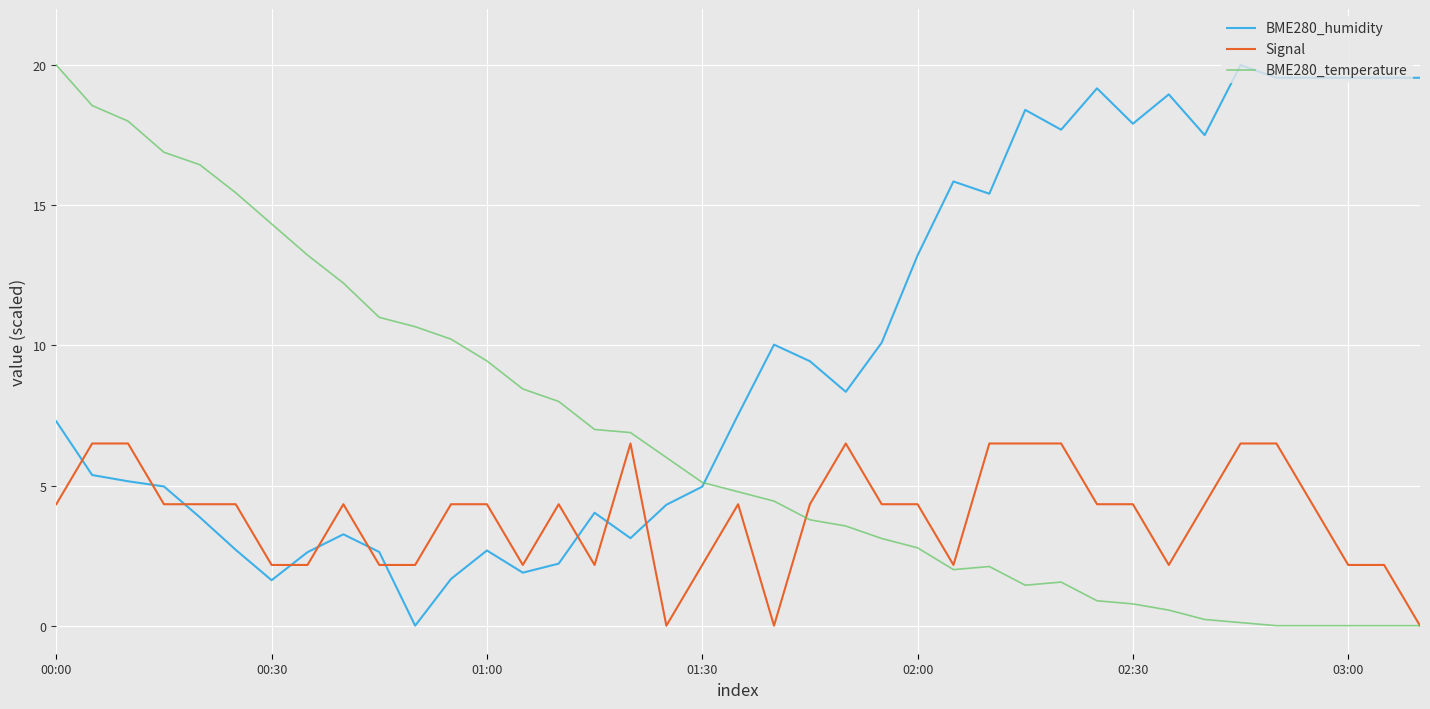

What is the highest value of the BME280_temperature series?

20.0